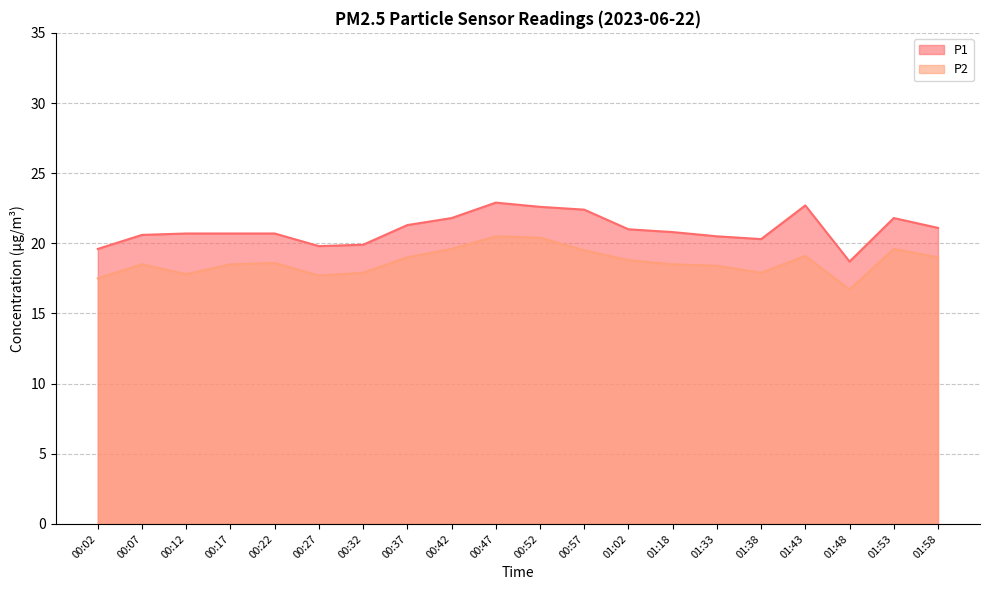

At how many categories does at least one series exceed 17?

20